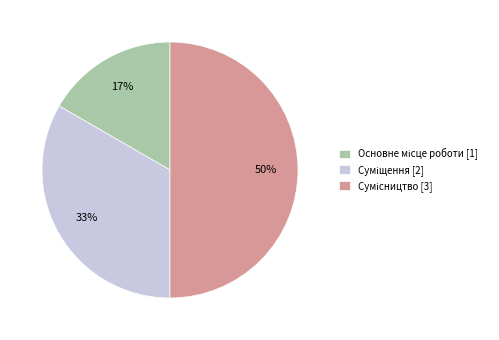

To the nearest percent, what is the difference between the largest and smallest slice percentages?

33%